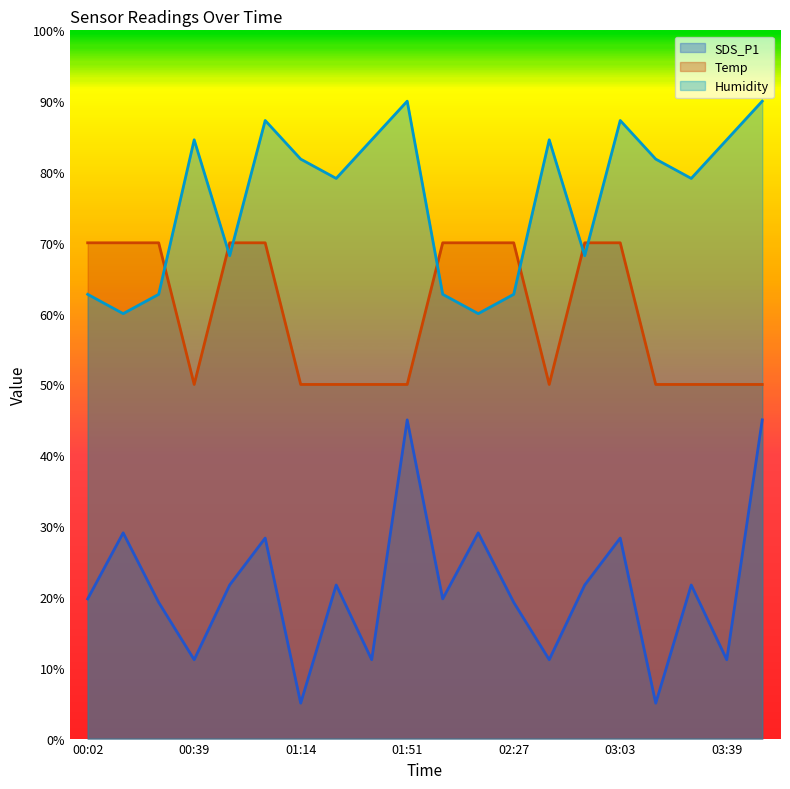

How many lines are shown in the chart?

3